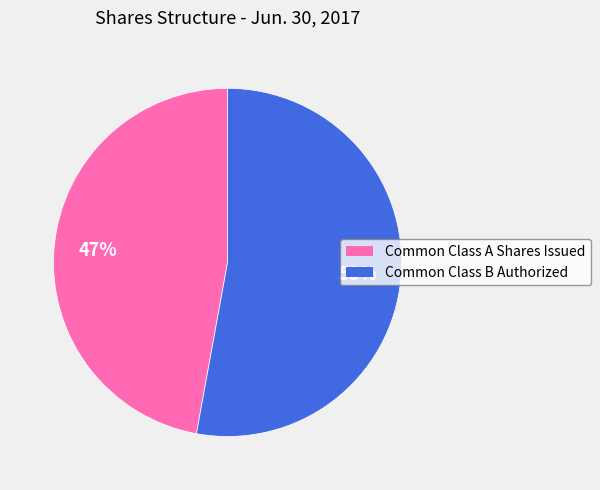

To the nearest percent, what is the difference between the largest and smallest slice percentages?

6%